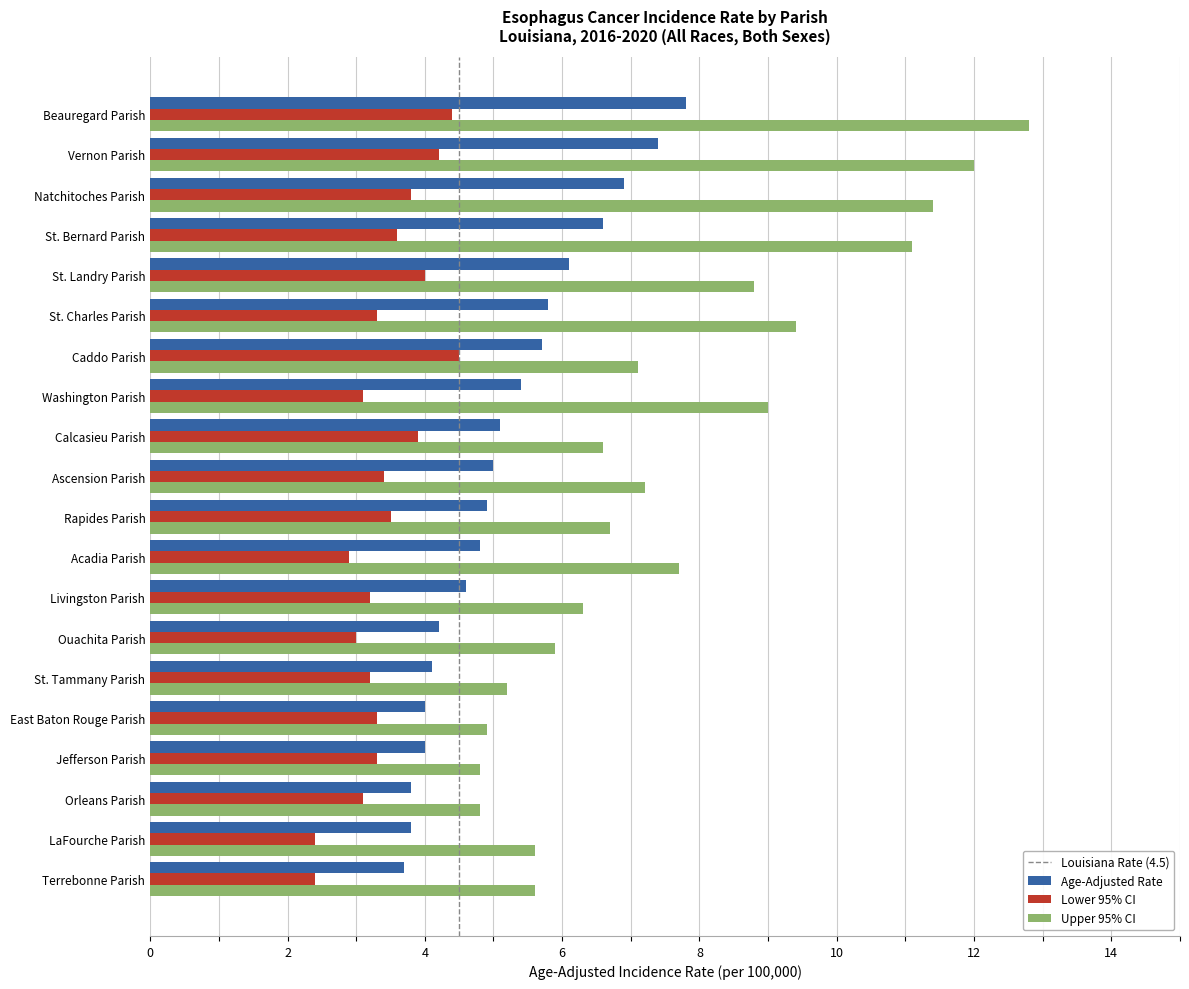

What is the maximum value shown in the chart?

12.8